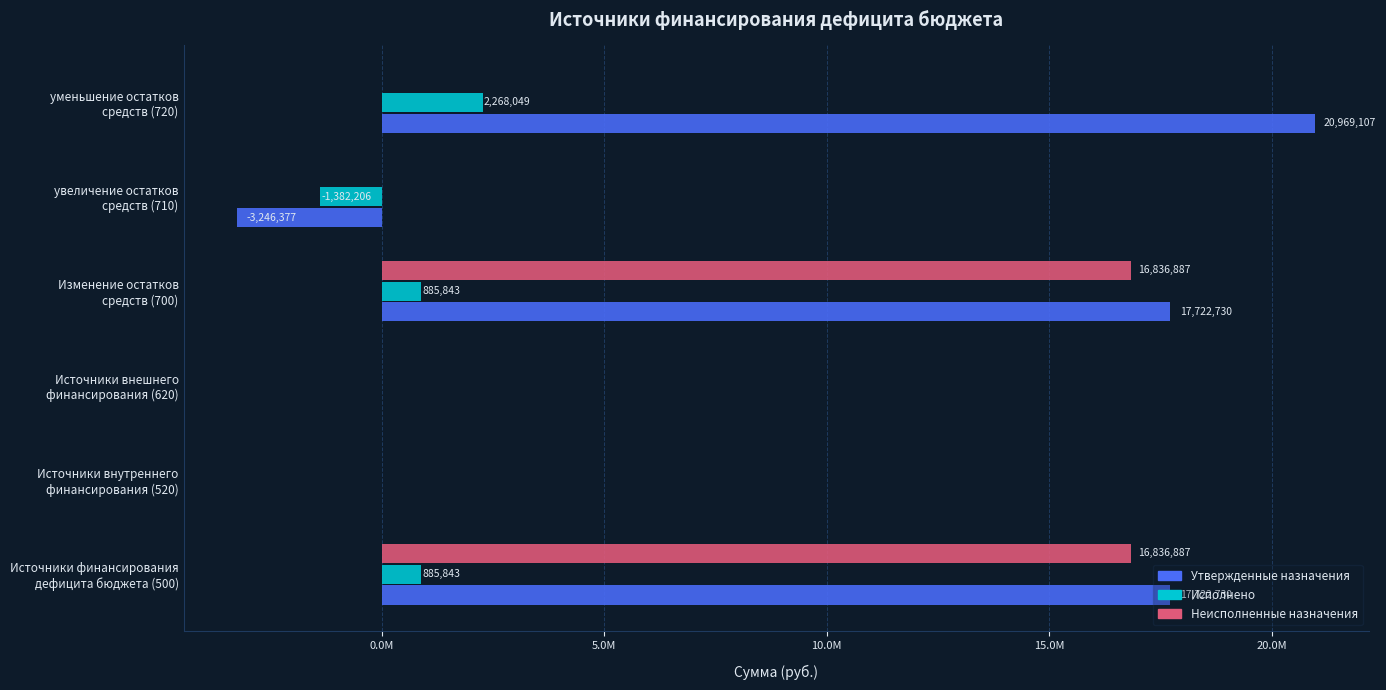

What are all the series names shown in the legend?

Утвержденные назначения, Исполнено, Неисполненные назначения